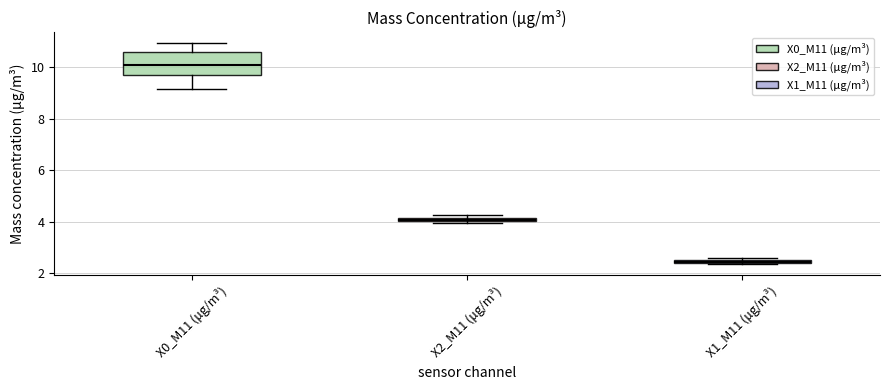

Which box's median line is the highest?

X0_M11 (μg/m³)